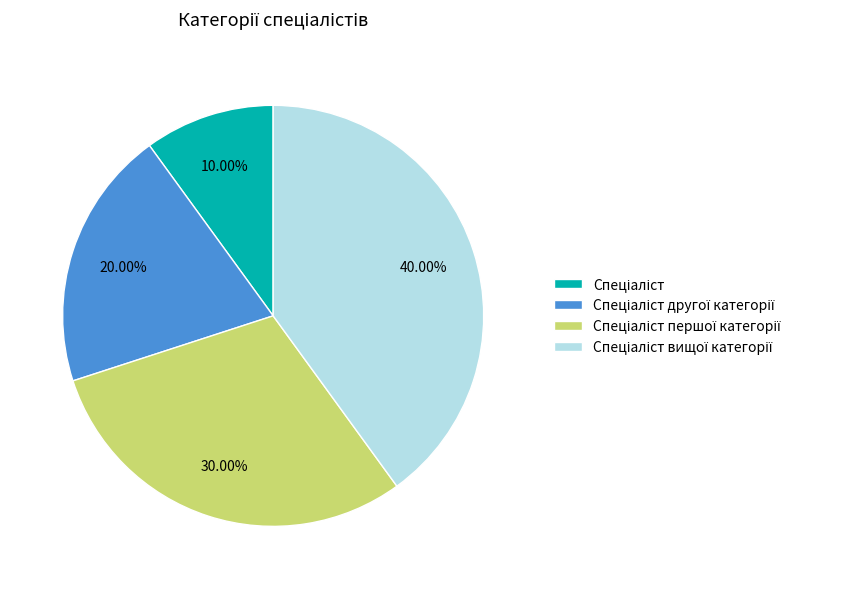

Does any single category account for the majority?

No